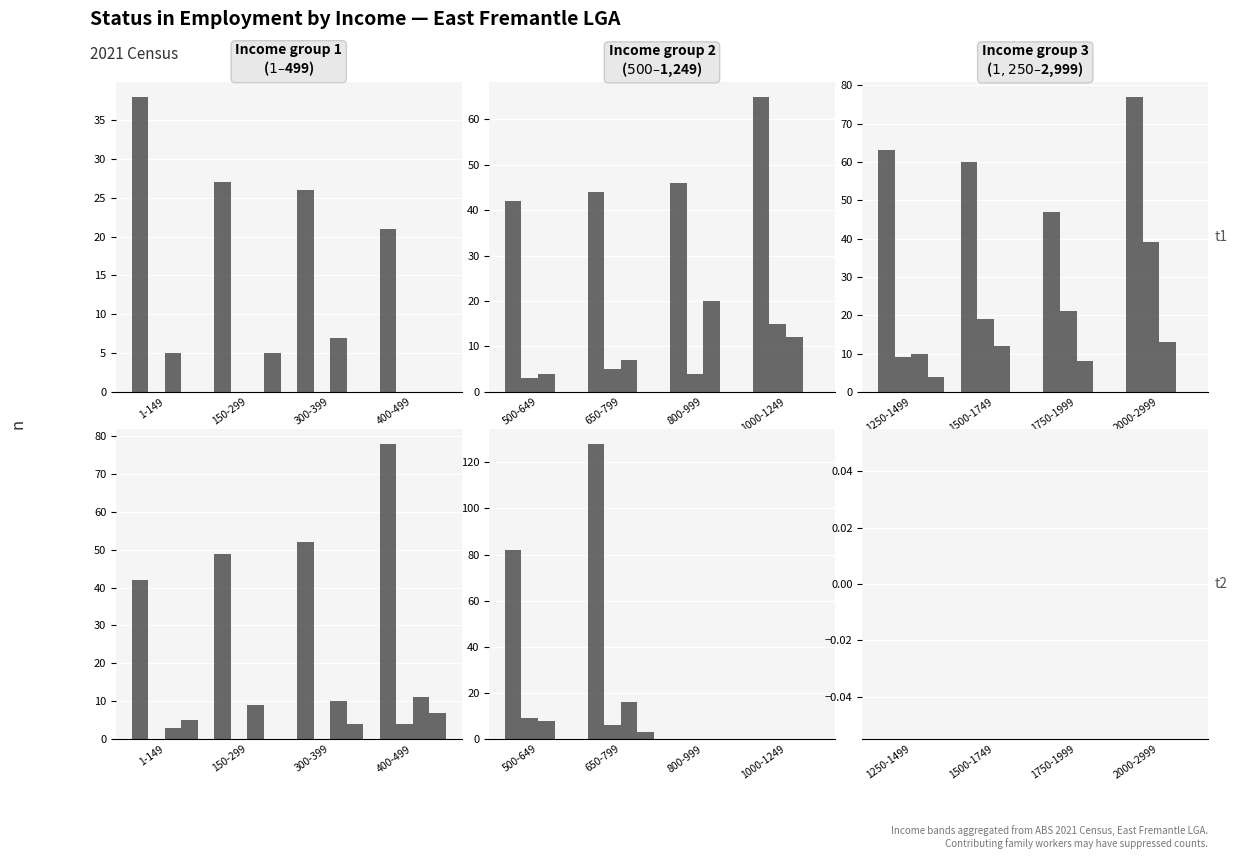

At how many categories does at least one series exceed 46?

5